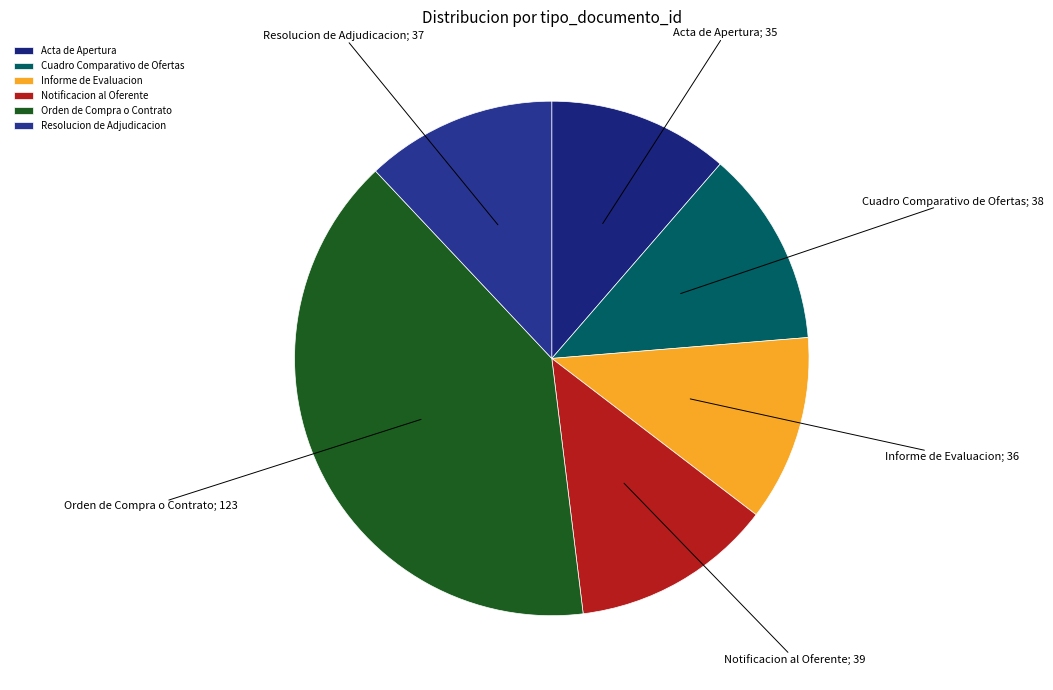

Which slice is the largest?

Orden de Compra o Contrato